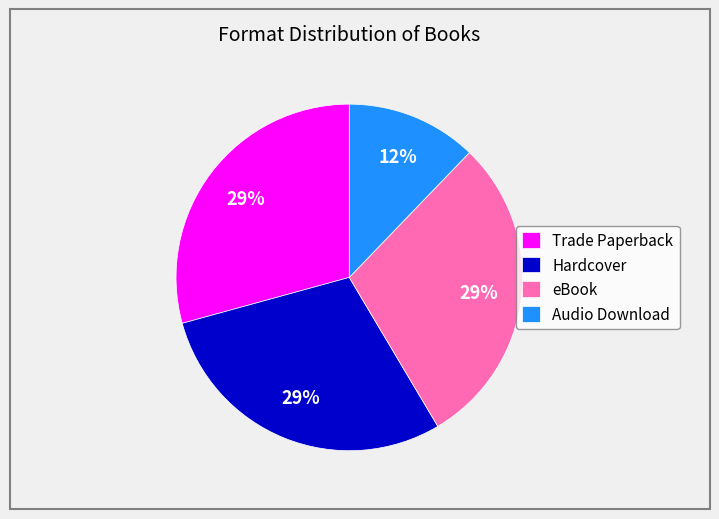

What is the smallest slice in the pie chart?

Audio Download